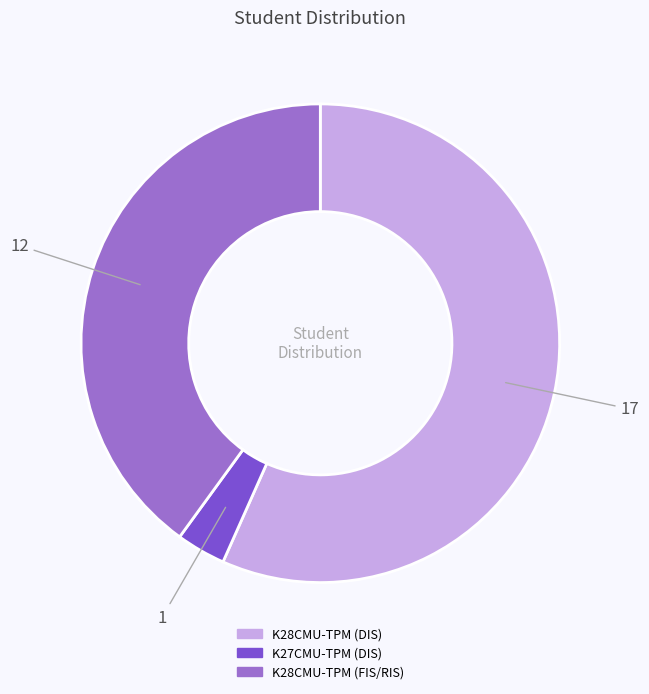

Is the sum of K28CMU-TPM (DIS) and K27CMU-TPM (DIS) greater than half?

Yes